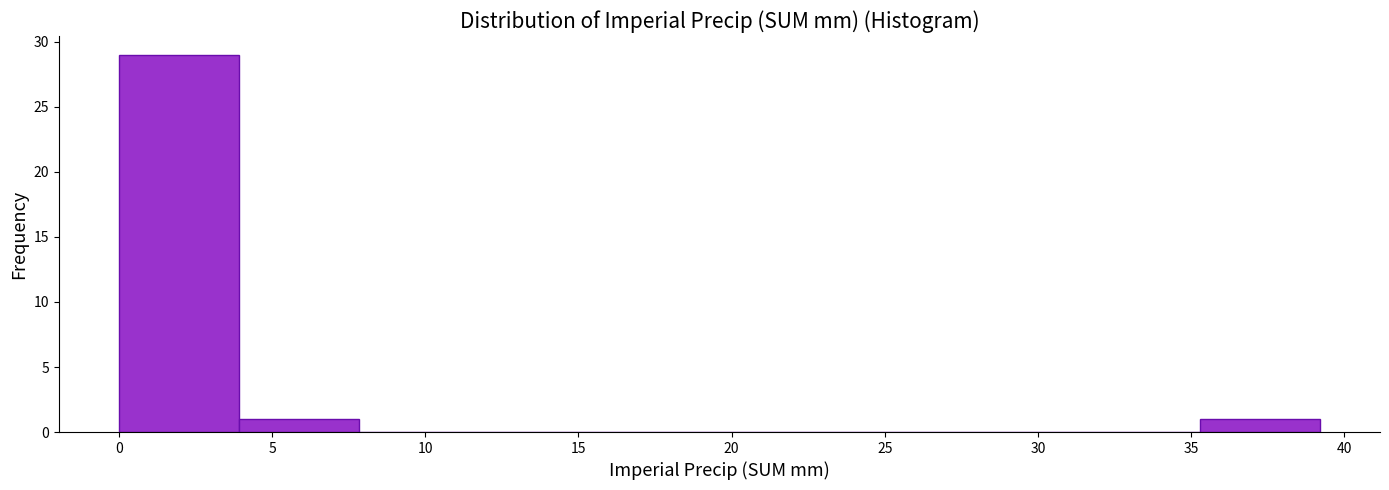

Reading left to right, transcribe this chart: for each bar, give the range it covers on the x-axis and its height. Neither the bar edges nor the heights are printed on the chart, so give them approximately, as read against the axes.

0.0 to 4.0: 29
4.0 to 8.0: 1
8.0 to 12.0: 0
12.0 to 15.5: 0
15.5 to 19.5: 0
19.5 to 23.5: 0
23.5 to 27.5: 0
27.5 to 31.5: 0
31.5 to 35.5: 0
35.5 to 39.0: 1